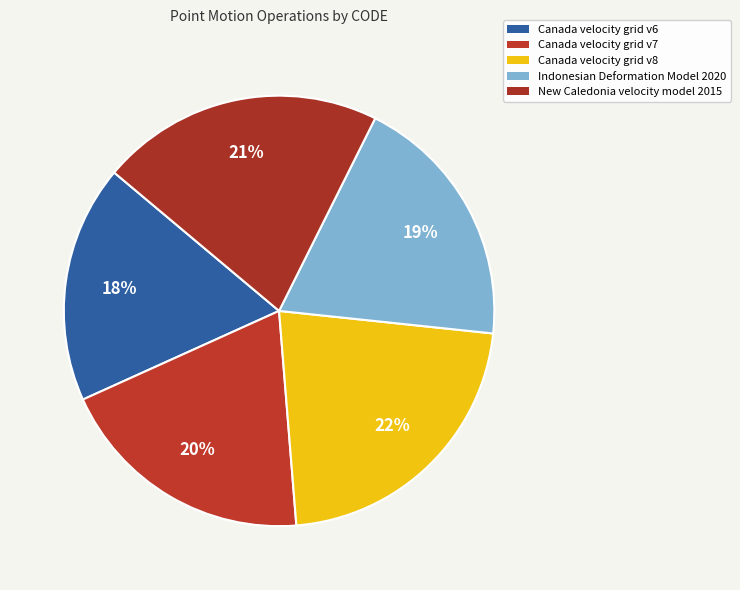

What percentage is the Indonesian Deformation Model 2020 slice, to the nearest percent?

19%